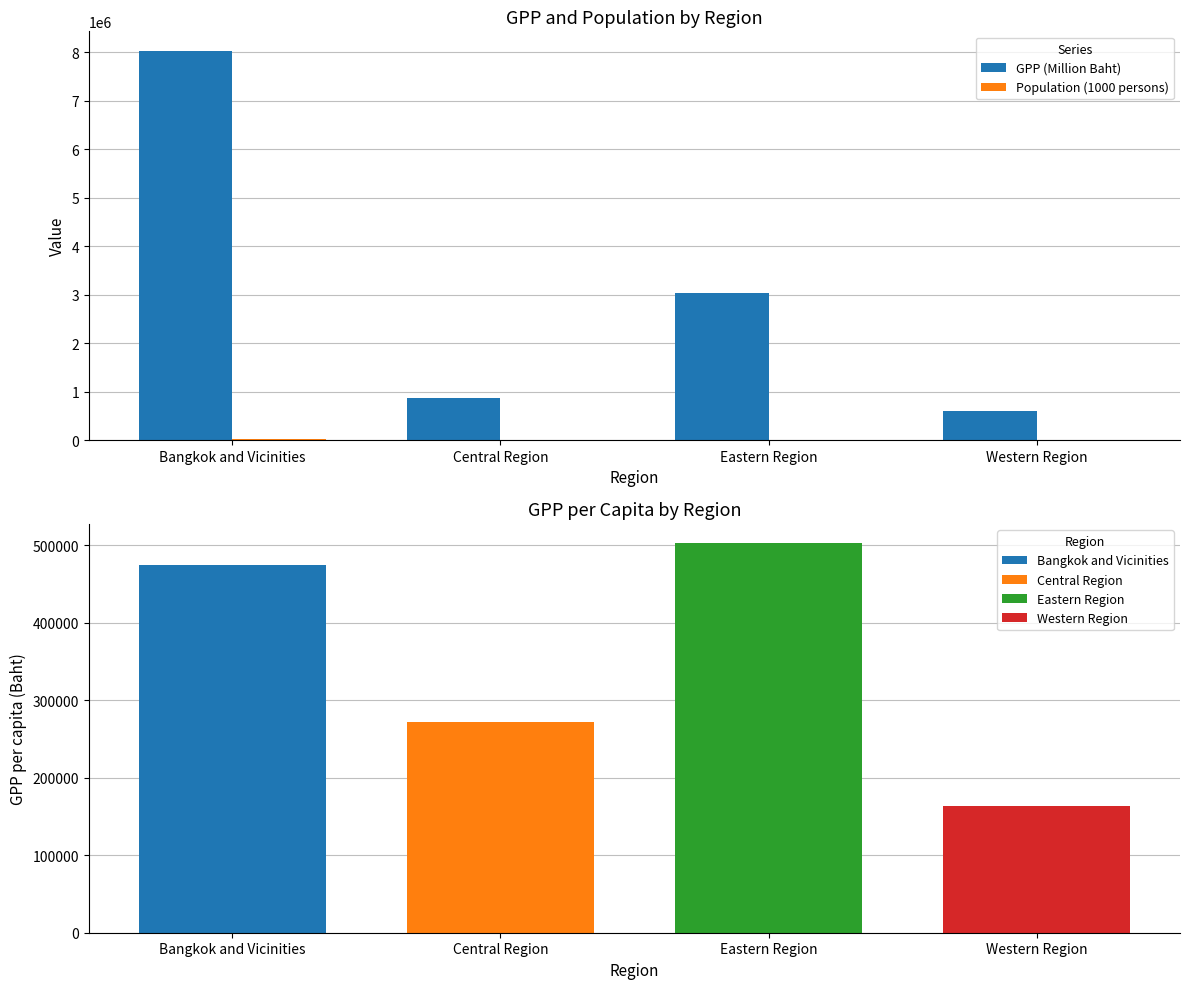

Reading left to right, extract all data points from this chart.

GPP (Million Baht): Bangkok and Vicinities=8025935	Central Region=861896	Eastern Region=3042916	Western Region=597788
Population (1000 persons): Bangkok and Vicinities=16932	Central Region=3176	Eastern Region=6056	Western Region=3665